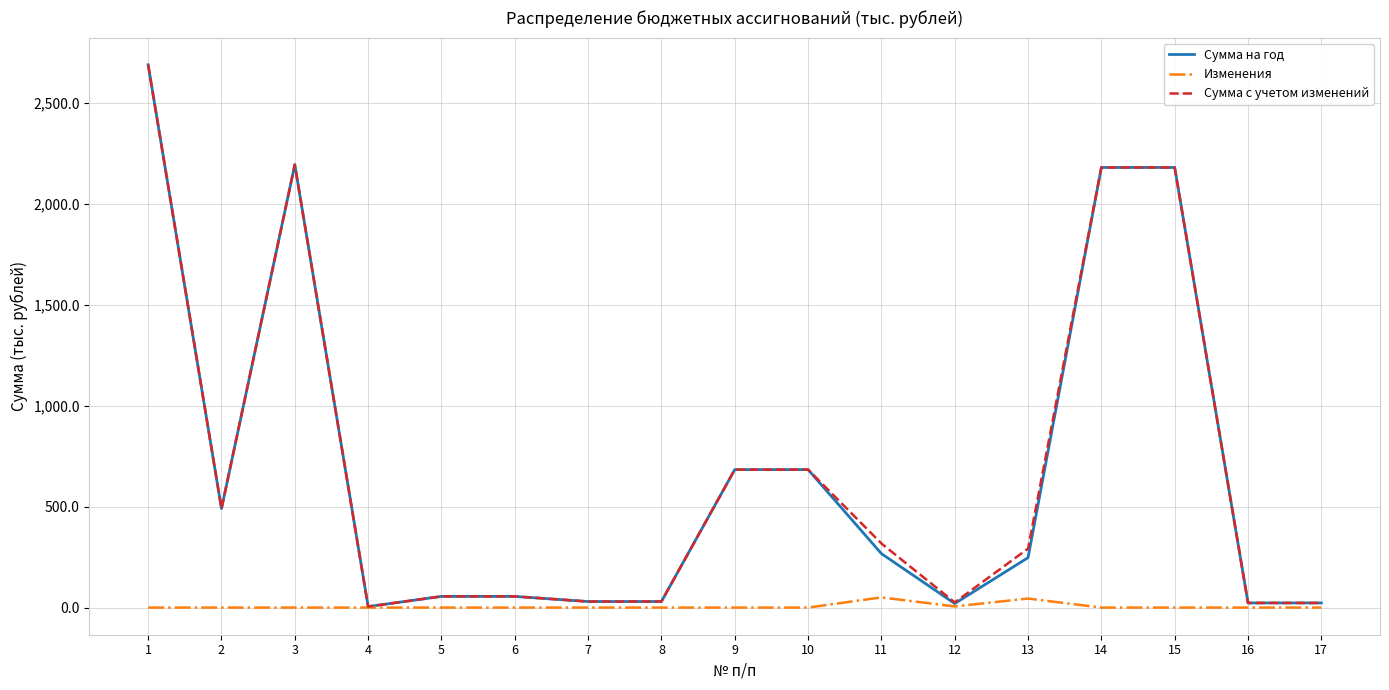

How many lines are shown in the chart?

3